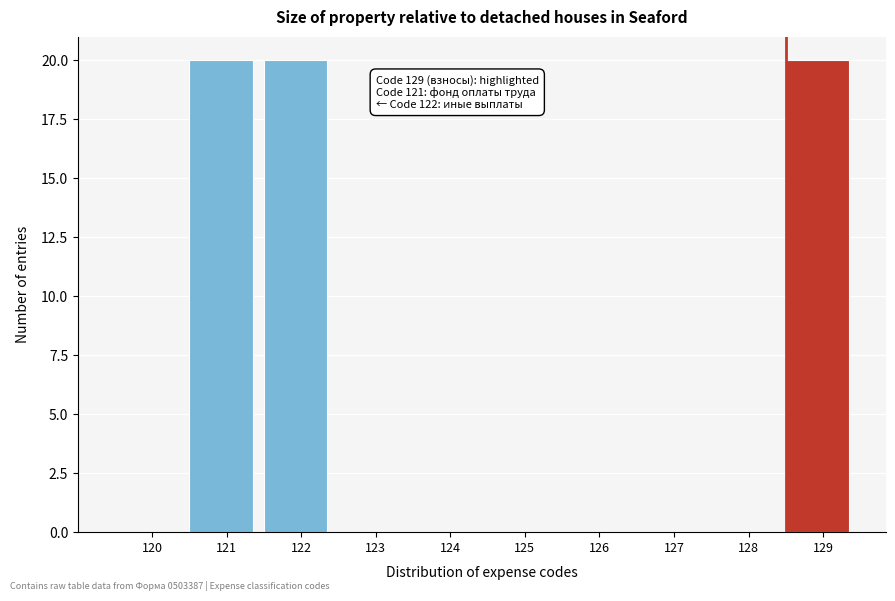

Reading left to right, what are all the values shown in this chart?

120=0	121=20	122=20	123=0	124=0	125=0	126=0	127=0	128=0	129=20